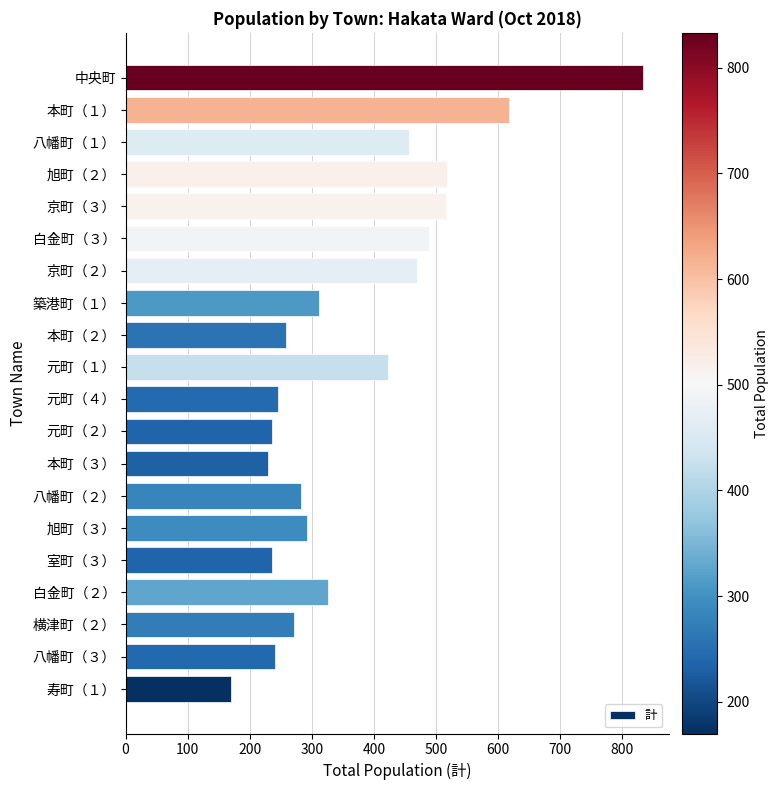

How many bars are there in total?

20